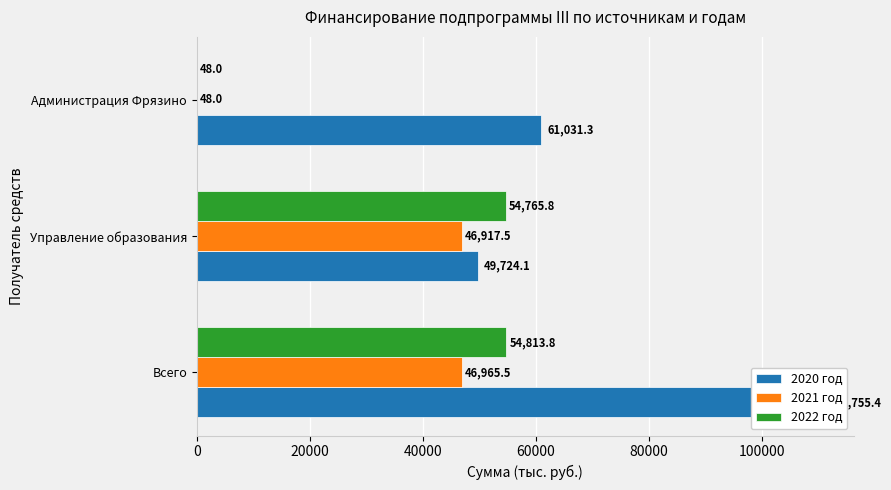

Reading right to left, extract all data points from this chart.

2020 год: 40000=61031.3	20000=49724.1	0=110755.4
2021 год: 40000=48.0	20000=46917.5	0=46965.5
2022 год: 40000=48.0	20000=54765.8	0=54813.8